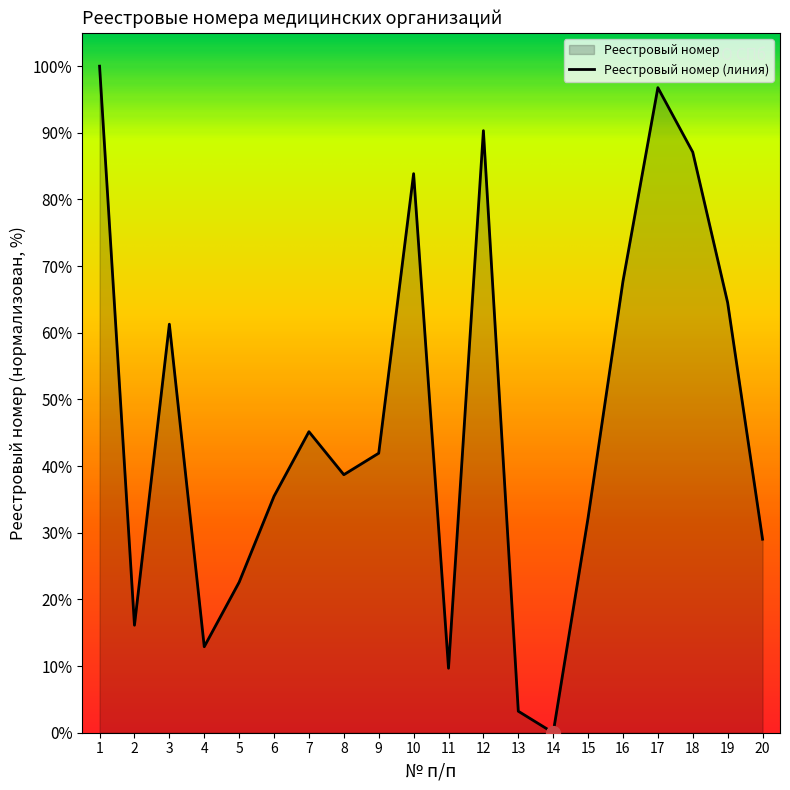

Reading left to right, transcribe all the data shown in this chart.

1=100.0	2=16.1	3=61.3	4=12.9	5=22.6	6=35.5	7=45.2	8=38.7	9=41.9	10=83.9	11=9.7	12=90.3	13=3.2	14=0.0	15=32.3	16=67.7	17=96.8	18=87.1	19=64.5	20=29.0